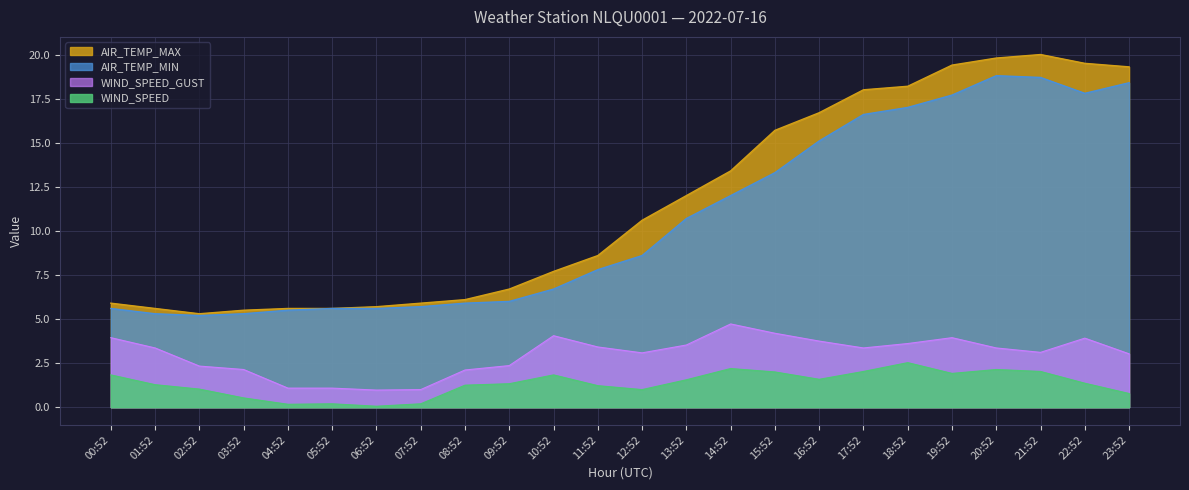

What is the difference between the highest and lowest values at 15:52?

13.7